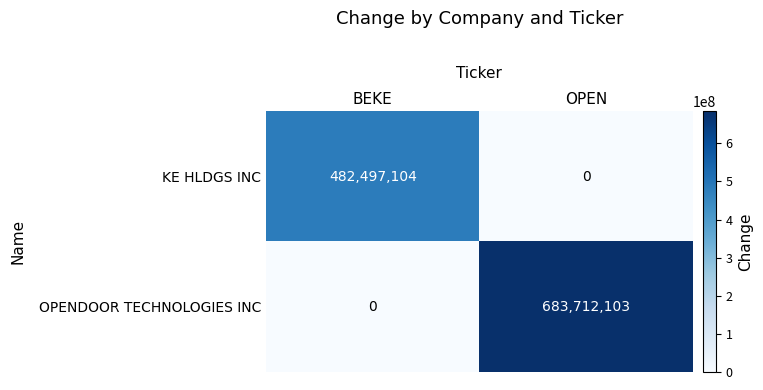

The OPENDOOR TECHNOLOGIES INC series shows 683712103 at OPEN. True or false?

True